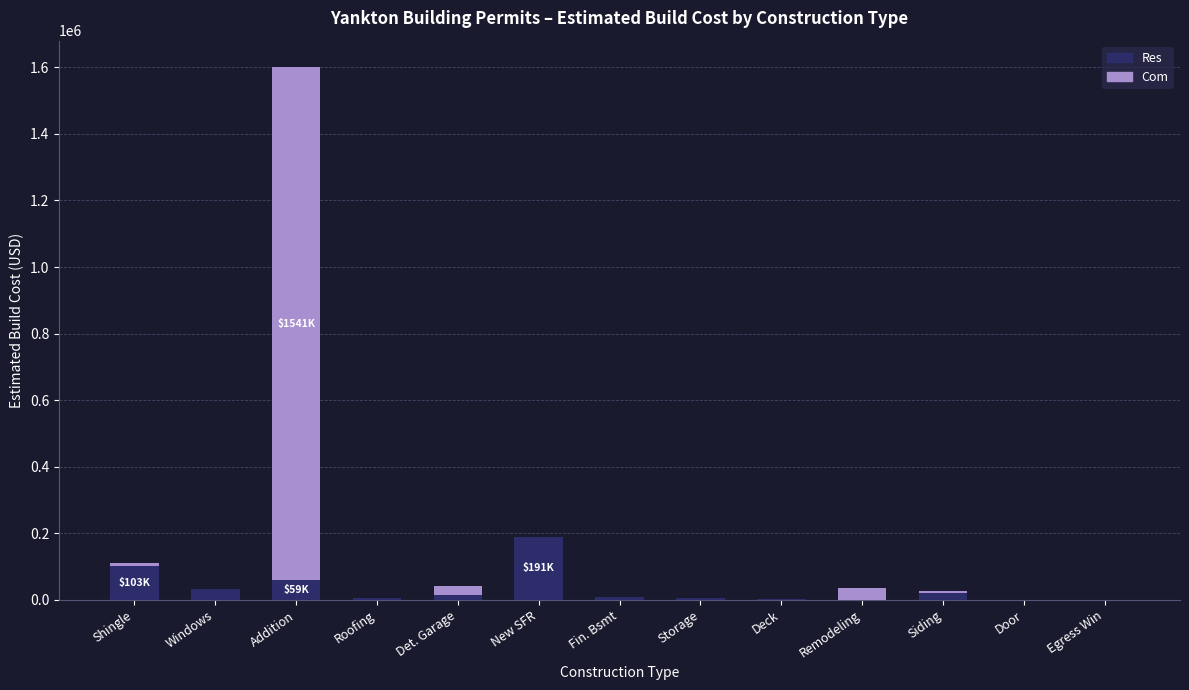

What are all the series names shown in the legend?

Res, Com